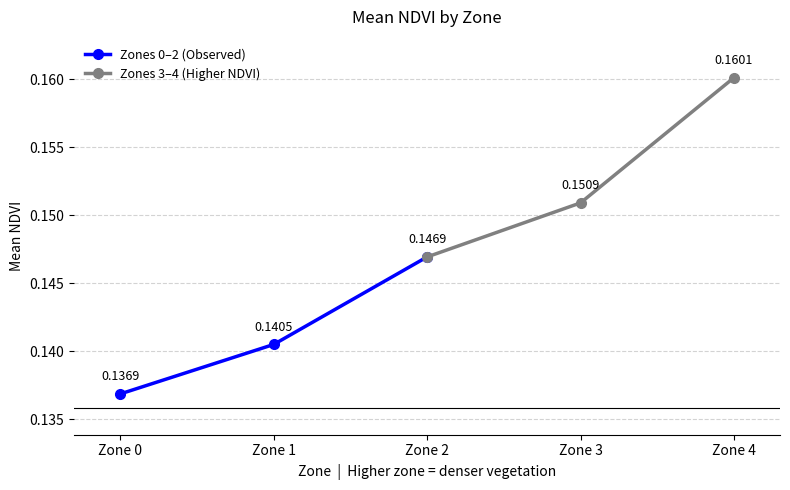

What is the minimum value shown in the chart?

0.1